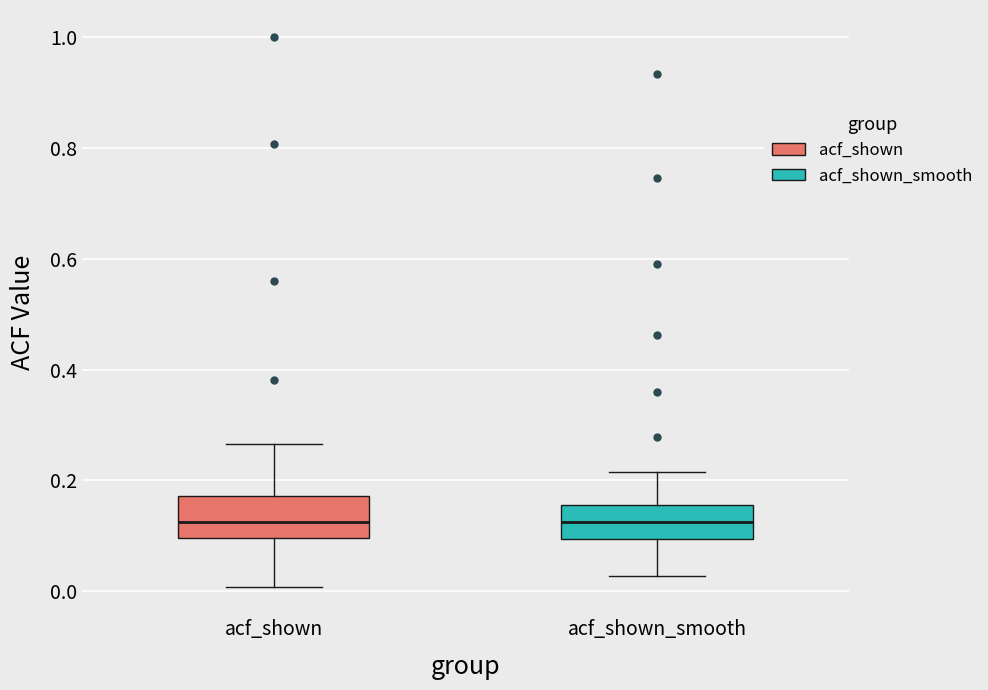

Reading left to right, read every box against the y-axis: the position of its median line, the range the box covers, and the ends of its whiskers. The values are not printed on the chart, so give them approximately, as read against the axis.

acf_shown: median 0.12, box 0.10 to 0.18, whiskers 0.00 to 0.26
acf_shown_smooth: median 0.12, box 0.10 to 0.16, whiskers 0.02 to 0.22